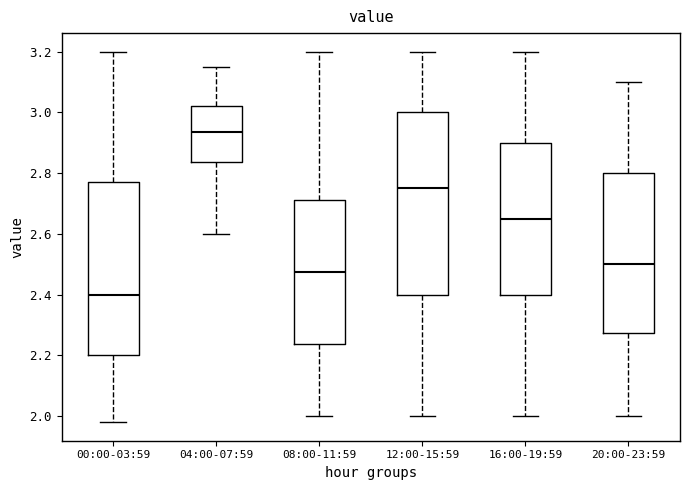

Reading left to right, transcribe this box plot: for each box, give where its median line is, the range the box spans, and where its two whiskers end, as read against the y-axis. The values are not printed on the chart, so give them approximately, as read against the axis.

00:00-03:59: median 2.40, box 2.20 to 2.78, whiskers 1.98 to 3.20
04:00-07:59: median 2.94, box 2.84 to 3.02, whiskers 2.60 to 3.16
08:00-11:59: median 2.48, box 2.24 to 2.72, whiskers 2.00 to 3.20
12:00-15:59: median 2.76, box 2.40 to 3.00, whiskers 2.00 to 3.20
16:00-19:59: median 2.66, box 2.40 to 2.90, whiskers 2.00 to 3.20
20:00-23:59: median 2.50, box 2.28 to 2.80, whiskers 2.00 to 3.10